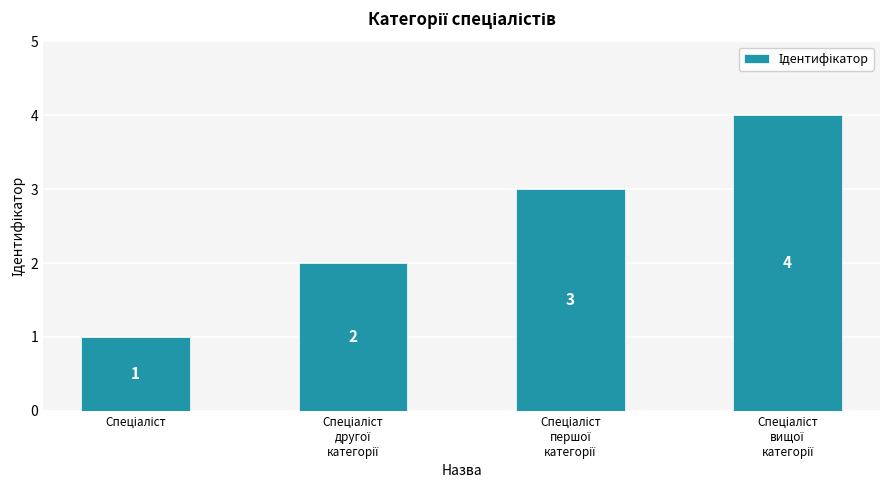

Reading left to right, extract all data points from this chart.

1	2	3	4